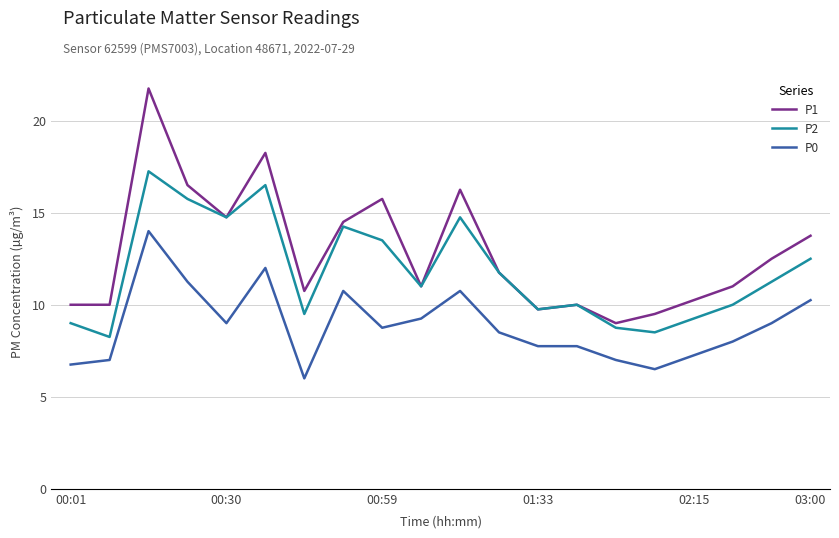

Rank the series by their maximum value, from lowest to highest.

P0, P2, P1